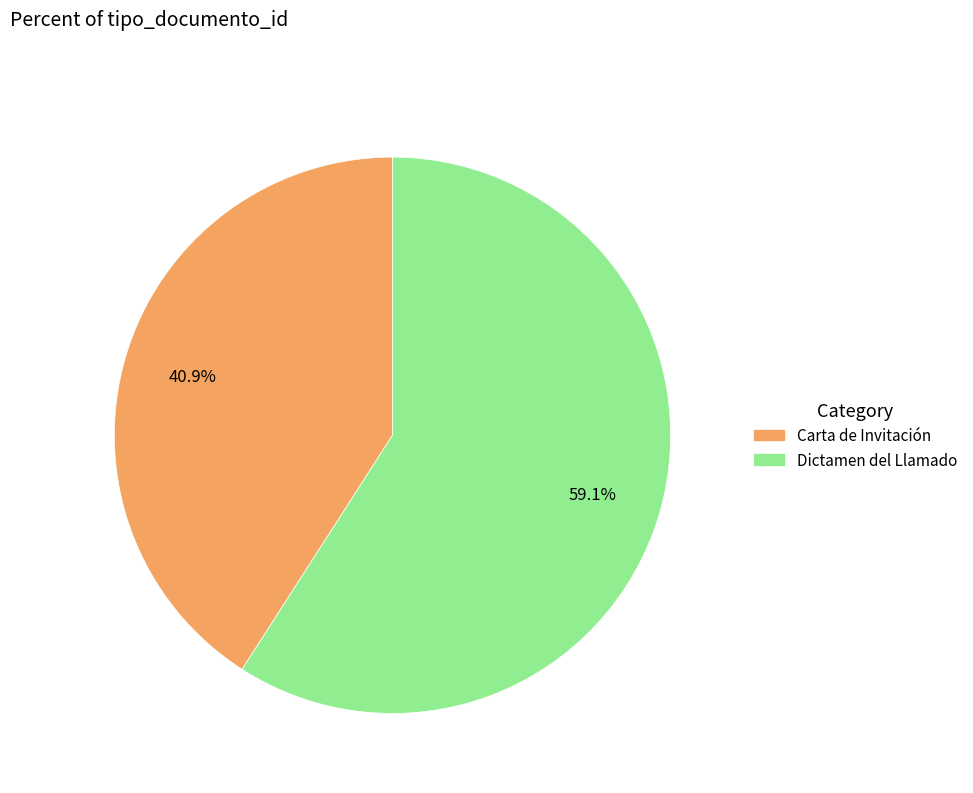

Which has a higher value, Carta de Invitación or Dictamen del Llamado?

Dictamen del Llamado